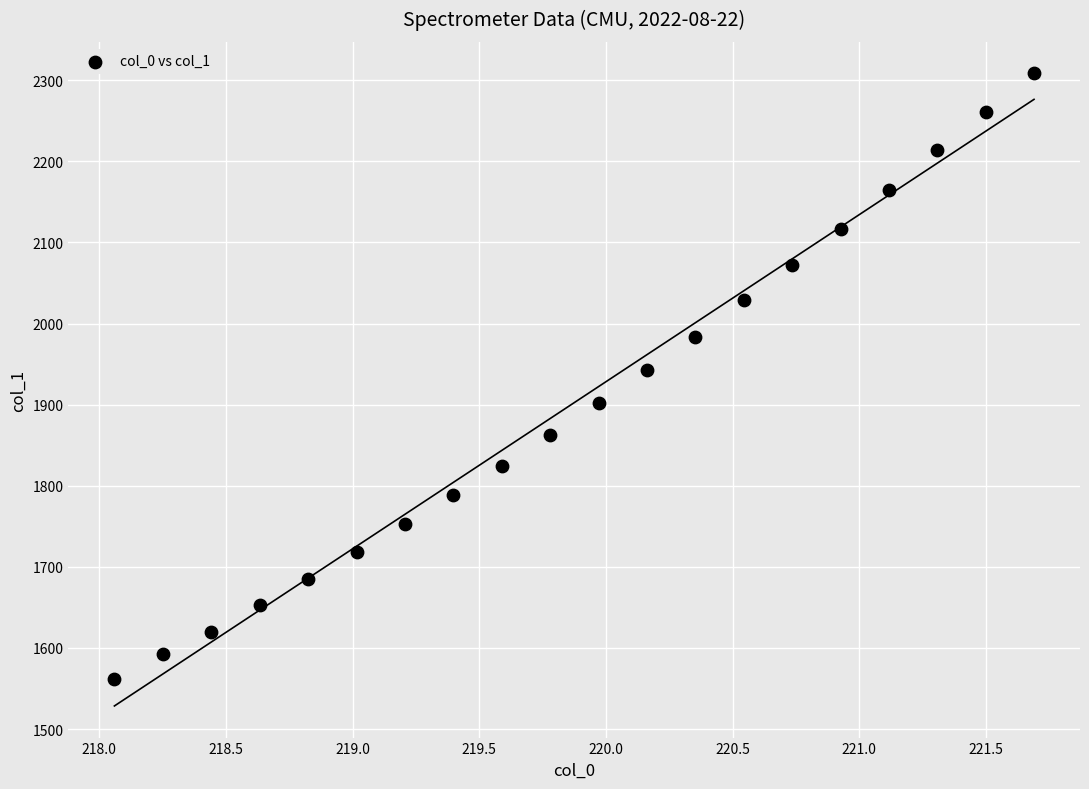

What is the range of X values (max minus min)?

3.6